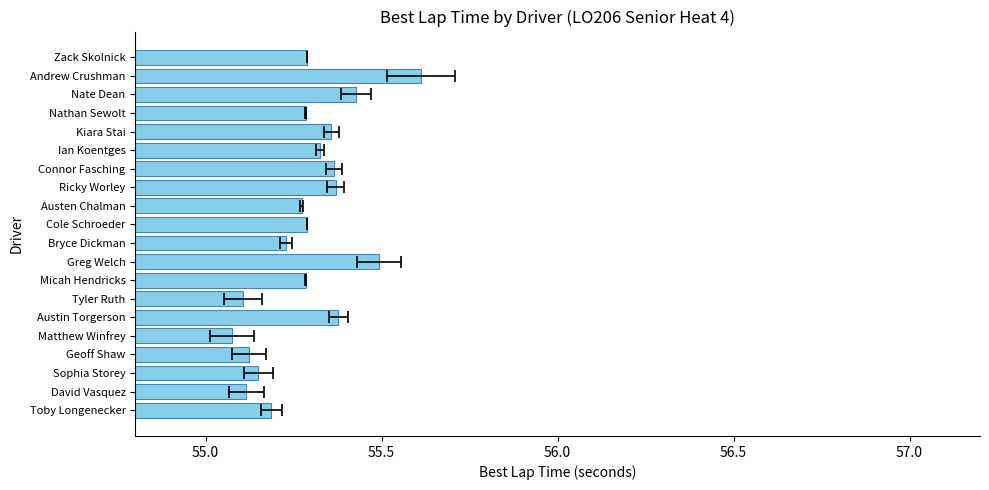

How many distinct data groups are displayed?

1